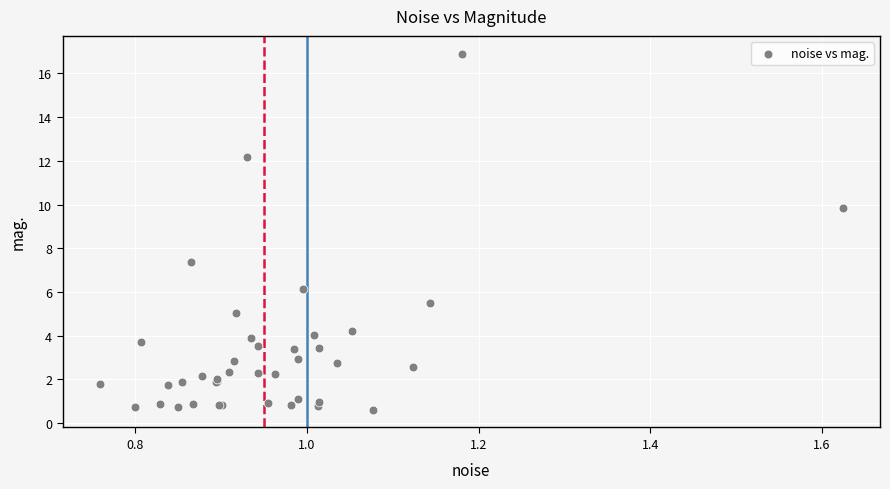

What Y value in the scatter plot is closest to 8?

7.4